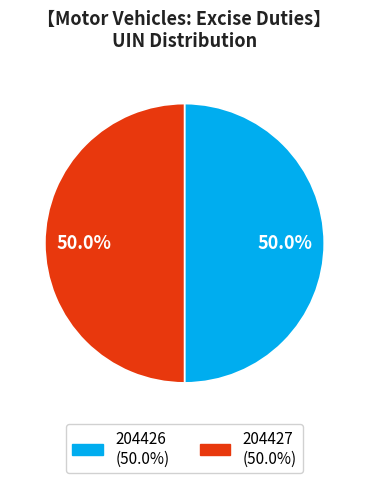

To the nearest percent, what is the average slice percentage?

50%